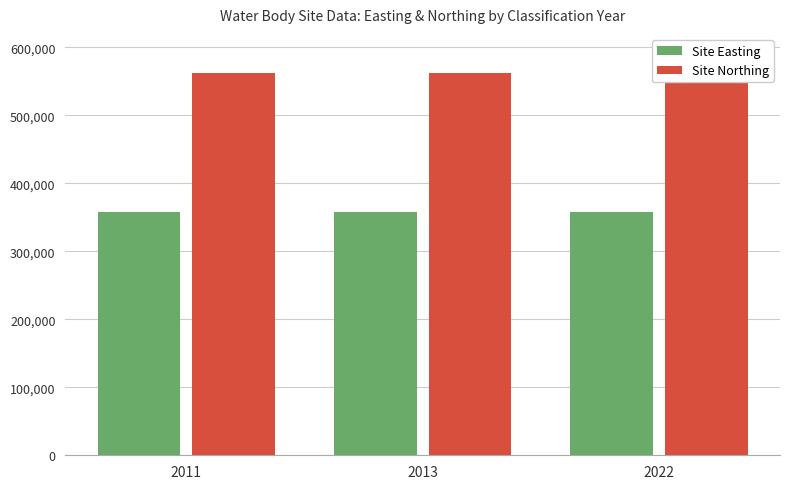

Reading left to right, list all the values displayed in this chart.

Site Easting: 357210	357210	357210
Site Northing: 562215	562215	562215